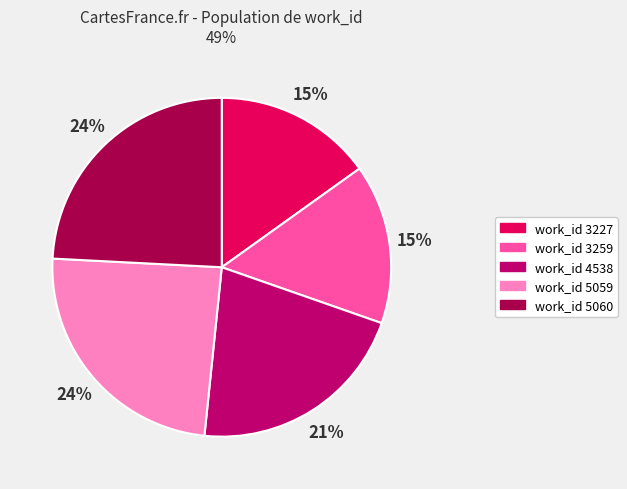

The work_id 3259 slice represents 15% of the pie. True or false?

True